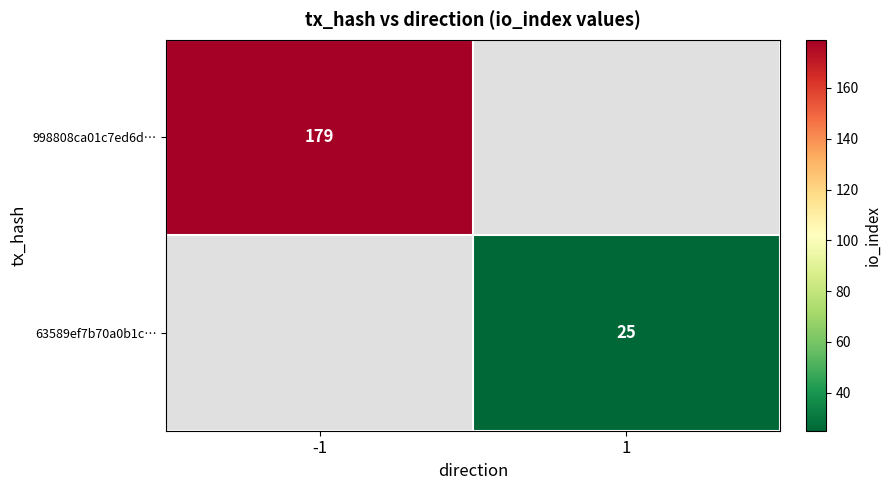

The 63589ef7b70a0b1c… series shows 16 at 1. True or false?

False